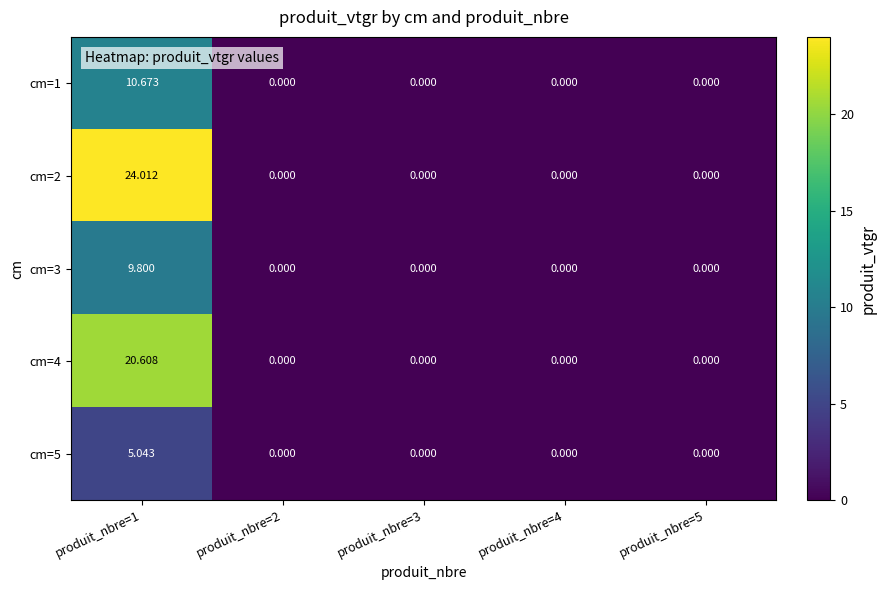

Reading left to right, transcribe all the data shown in this chart.

cm=1: produit_nbre=1=10.7	produit_nbre=2=0.0	produit_nbre=3=0.0	produit_nbre=4=0.0	produit_nbre=5=0.0
cm=2: produit_nbre=1=24.0	produit_nbre=2=0.0	produit_nbre=3=0.0	produit_nbre=4=0.0	produit_nbre=5=0.0
cm=3: produit_nbre=1=9.8	produit_nbre=2=0.0	produit_nbre=3=0.0	produit_nbre=4=0.0	produit_nbre=5=0.0
cm=4: produit_nbre=1=20.6	produit_nbre=2=0.0	produit_nbre=3=0.0	produit_nbre=4=0.0	produit_nbre=5=0.0
cm=5: produit_nbre=1=5.0	produit_nbre=2=0.0	produit_nbre=3=0.0	produit_nbre=4=0.0	produit_nbre=5=0.0